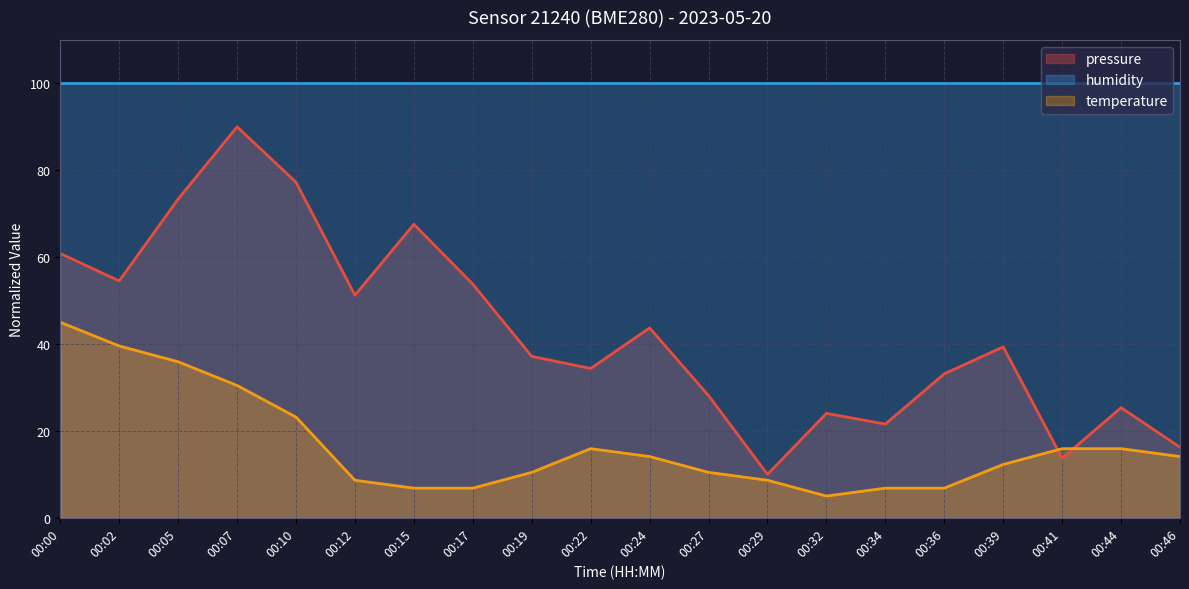

What is the minimum value shown in the chart?

5.0